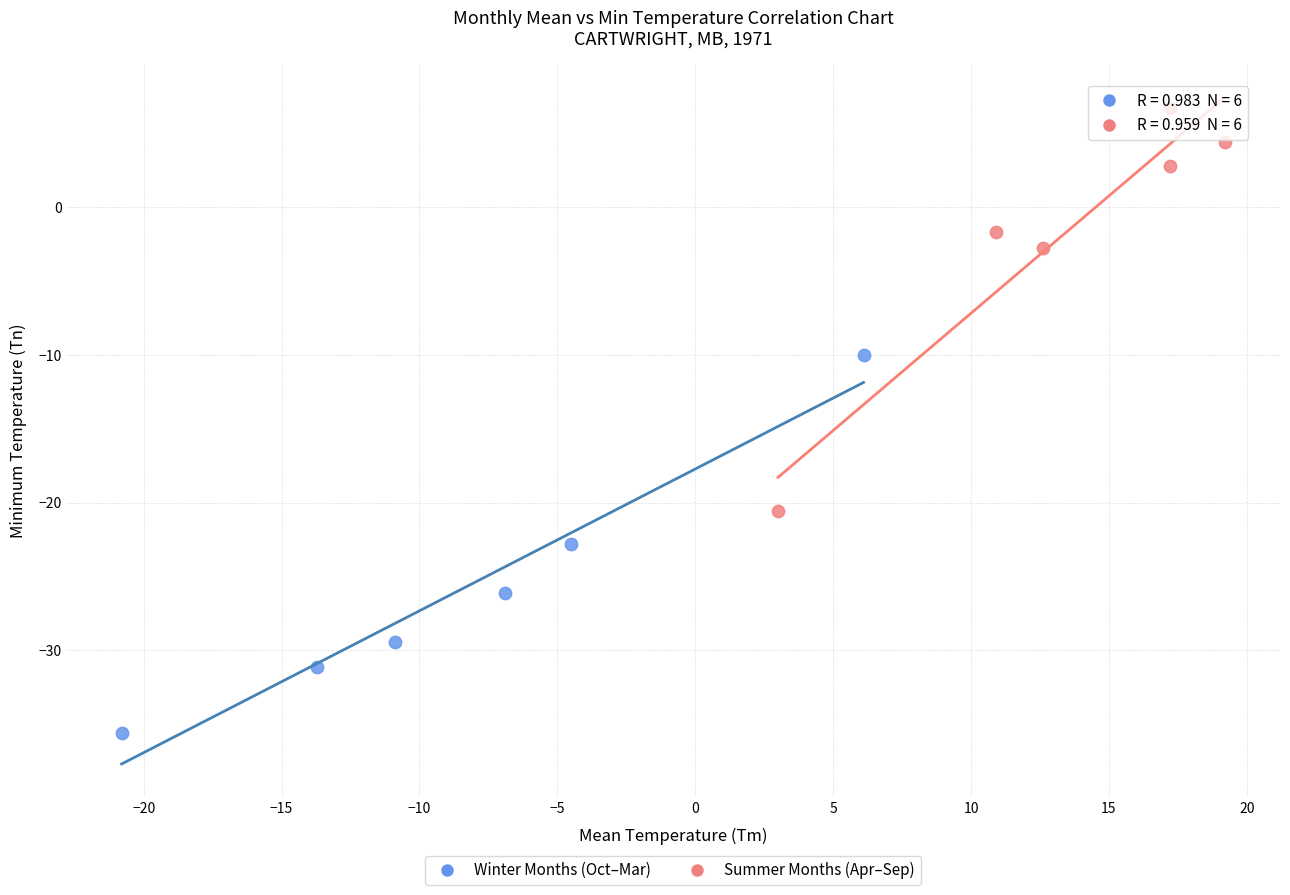

Which series contains the lowest Y value?

Winter Months (Oct–Mar)